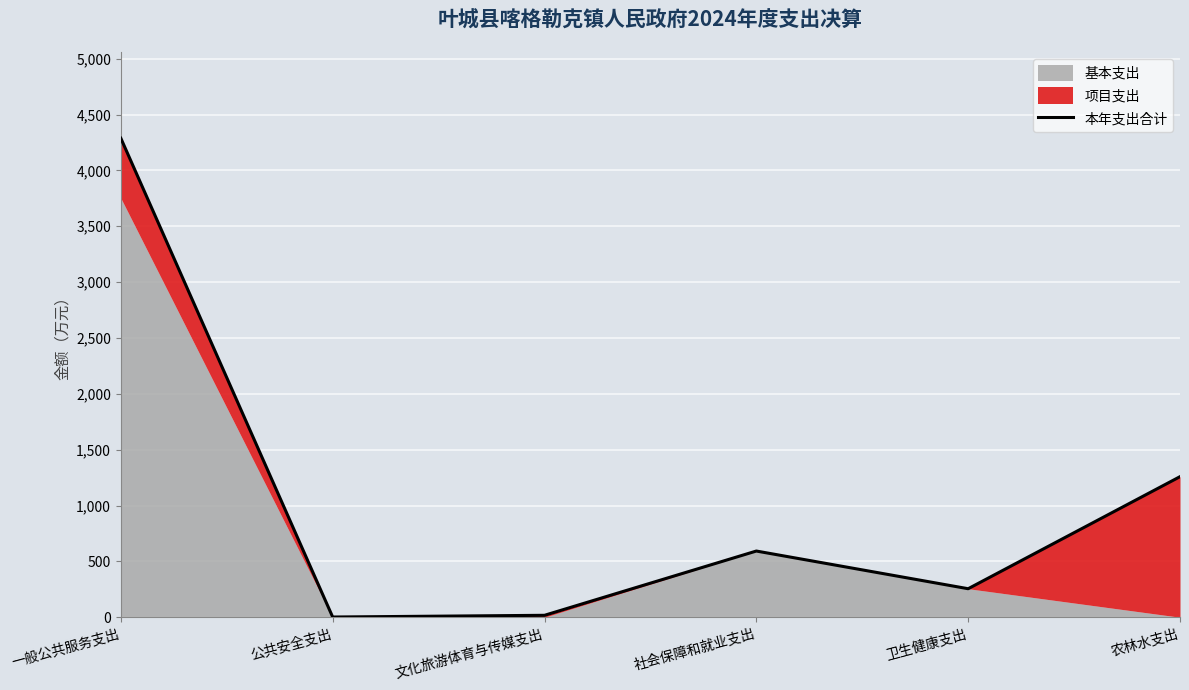

At which label is the value closest to 2145?

农林水支出